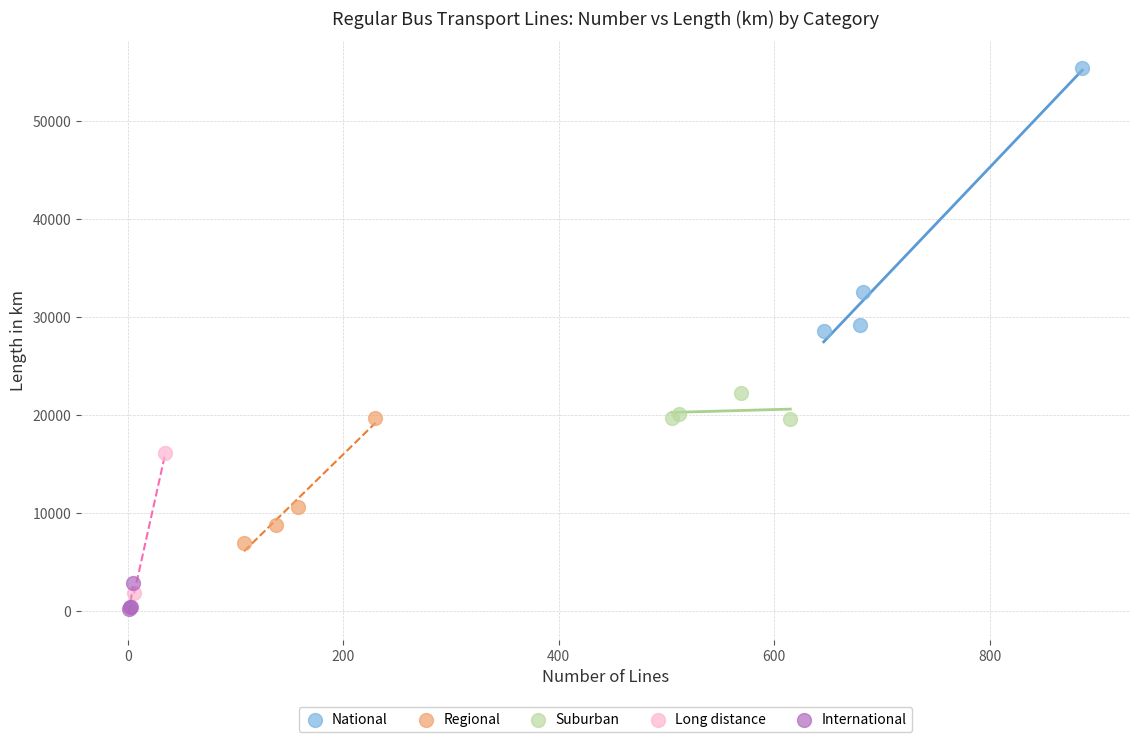

What are all the series names shown in the legend?

National, Regional, Suburban, Long distance, International